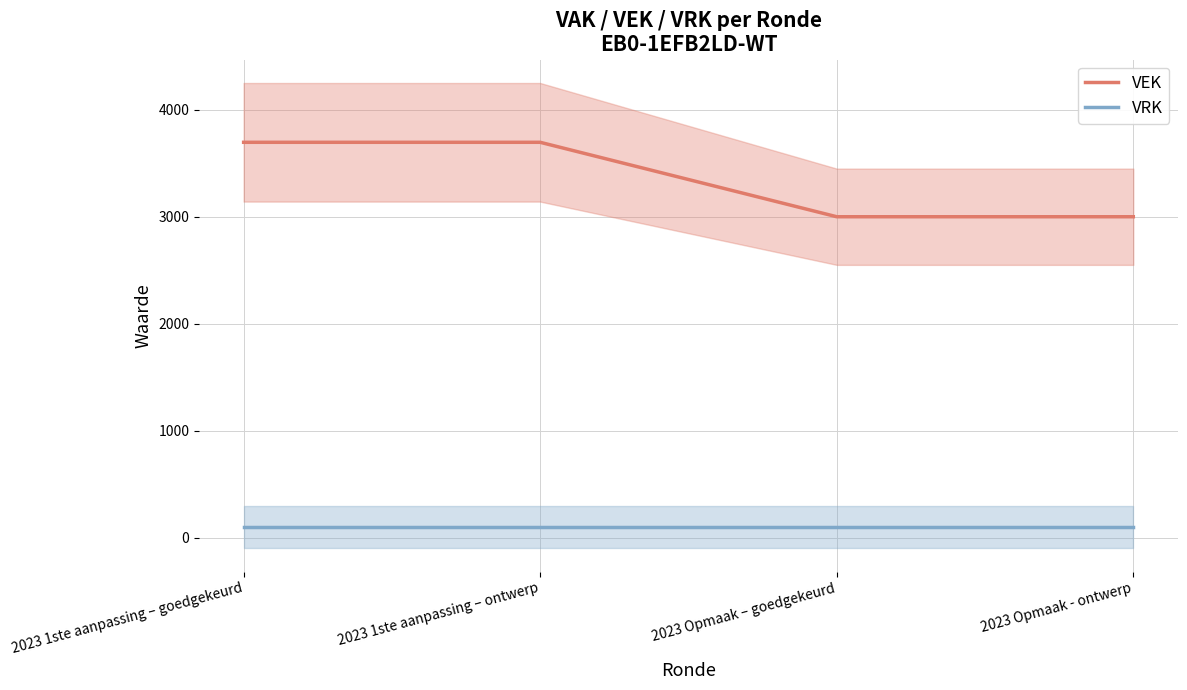

Is the value of VEK at 2023 Opmaak – goedgekeurd greater than the value of VRK at 2023 Opmaak - ontwerp?

Yes